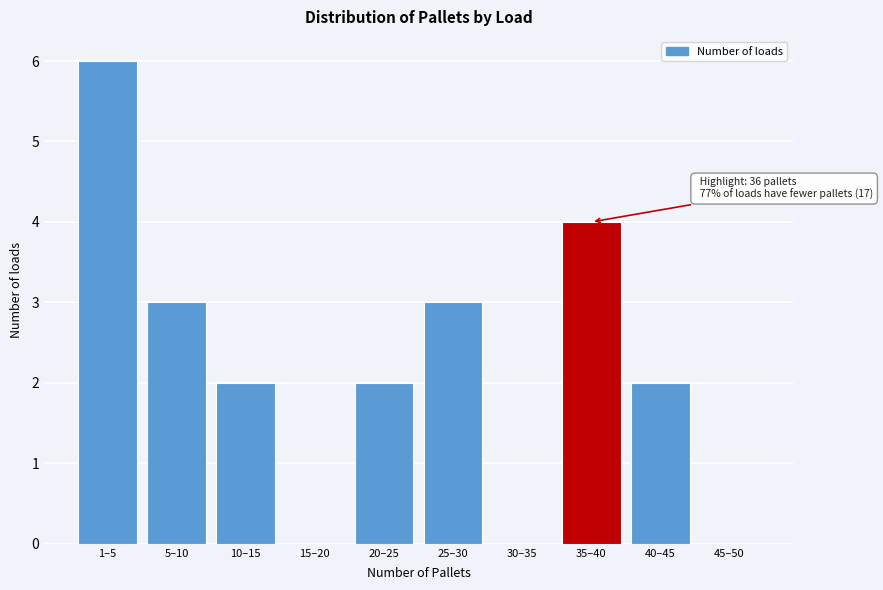

Reading right to left, what are all the values shown in this chart?

45–50=0	40–45=2	35–40=4	30–35=0	25–30=3	20–25=2	15–20=0	10–15=2	5–10=3	1–5=6